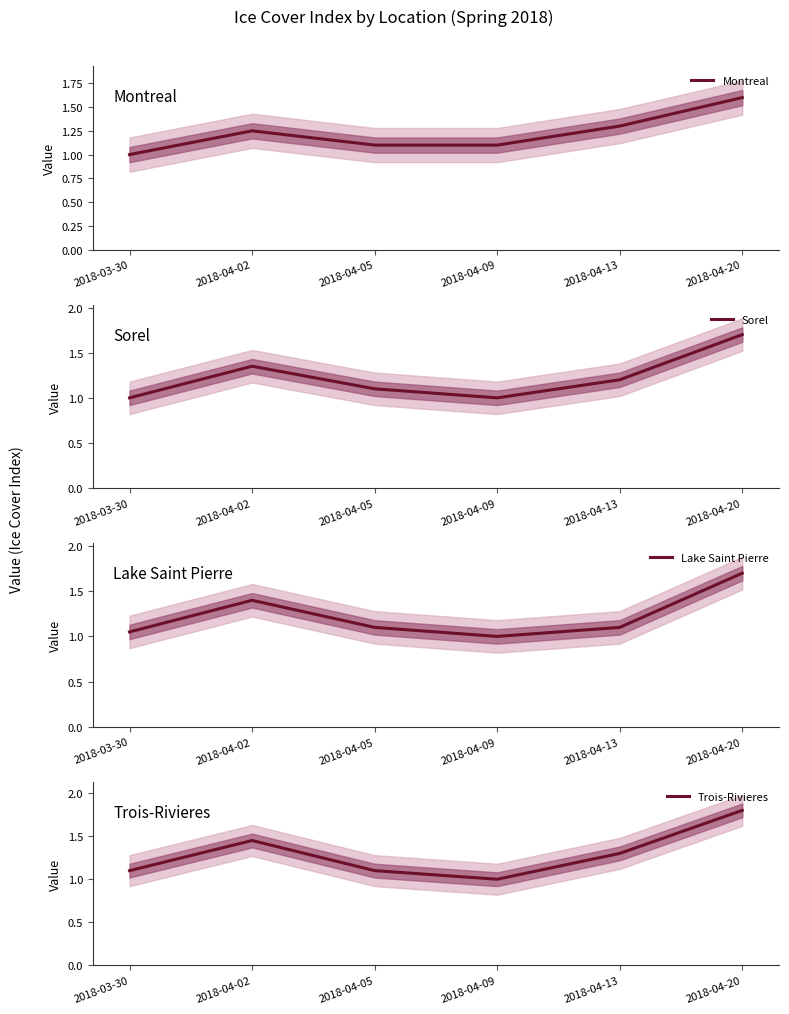

Reading right to left, list all the values displayed in this chart.

Montreal: 2018-04-20=1.6	2018-04-13=1.3	2018-04-09=1.1	2018-04-05=1.1	2018-04-02=1.2	2018-03-30=1.0
Sorel: 2018-04-20=1.7	2018-04-13=1.2	2018-04-09=1.0	2018-04-05=1.1	2018-04-02=1.4	2018-03-30=1.0
Lake Saint Pierre: 2018-04-20=1.7	2018-04-13=1.1	2018-04-09=1.0	2018-04-05=1.1	2018-04-02=1.4	2018-03-30=1.1
Trois-Rivieres: 2018-04-20=1.8	2018-04-13=1.3	2018-04-09=1.0	2018-04-05=1.1	2018-04-02=1.4	2018-03-30=1.1